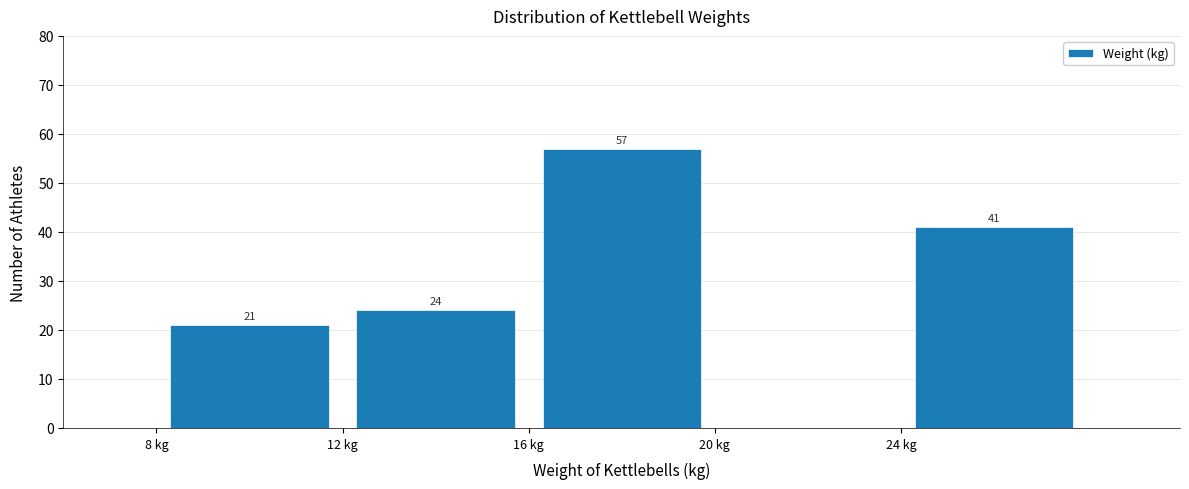

Which range on the x-axis has the tallest bar?

16 to 20